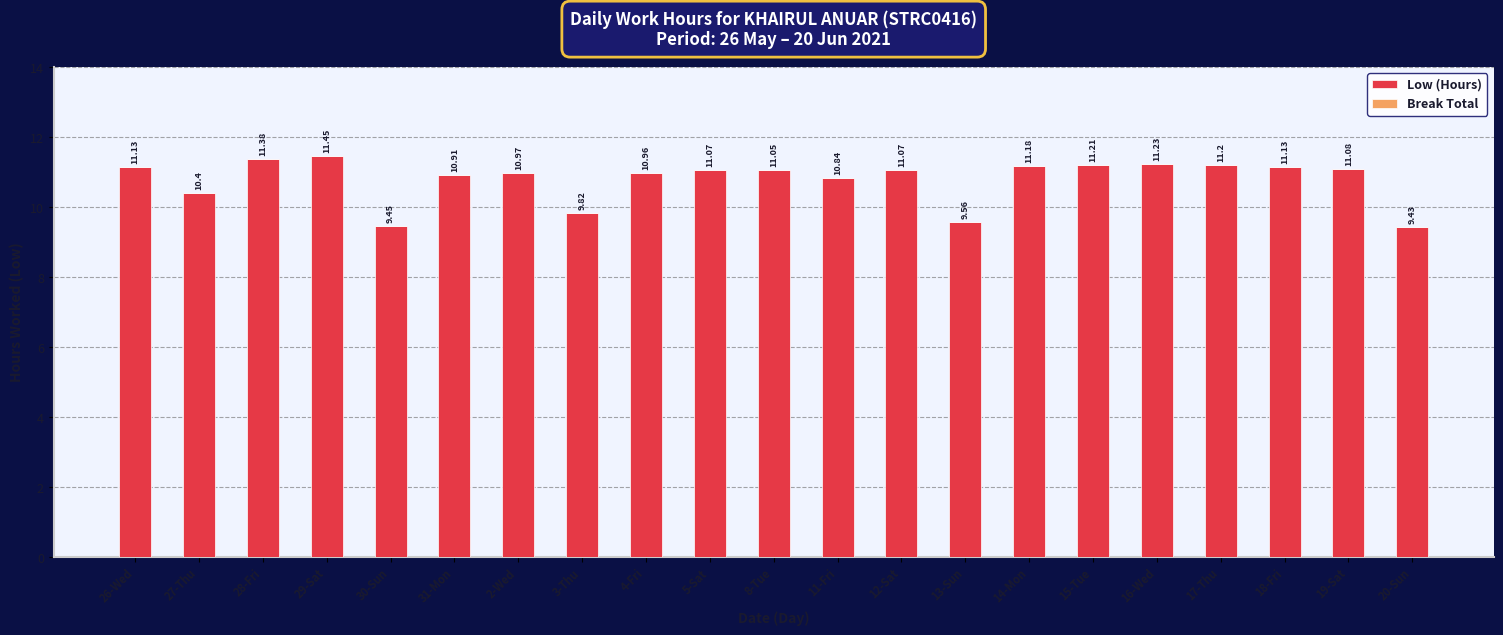

What position from the right is 3-Thu?

14